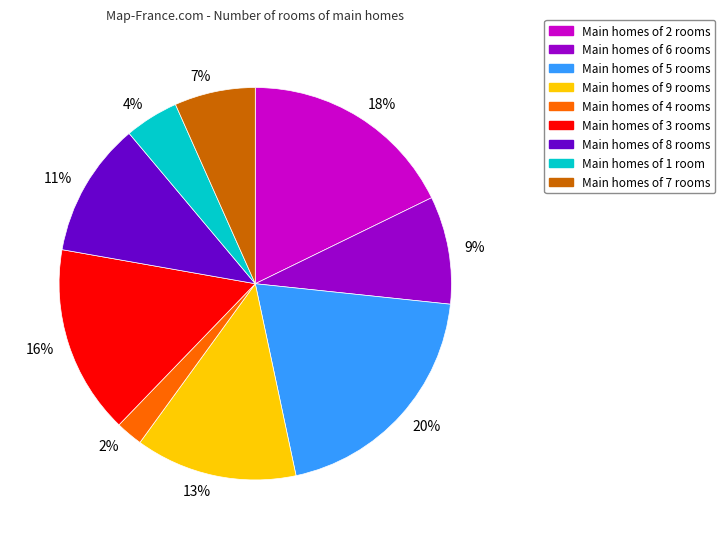

Rank the categories by value from lowest to highest.

2%, 4%, 7%, 9%, 11%, 13%, 16%, 18%, 20%